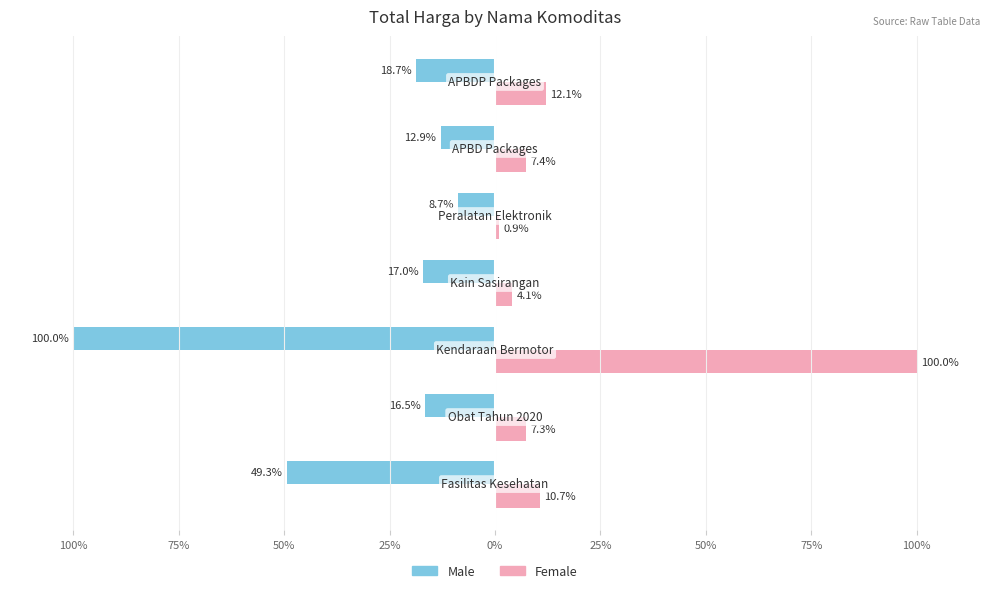

What are all the series names shown in the legend?

Male, Female